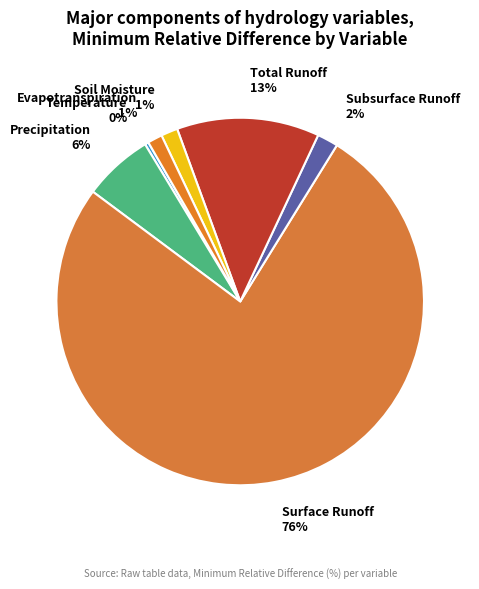

Do Evapotranspiration and Temperature together represent more than half of the pie?

No